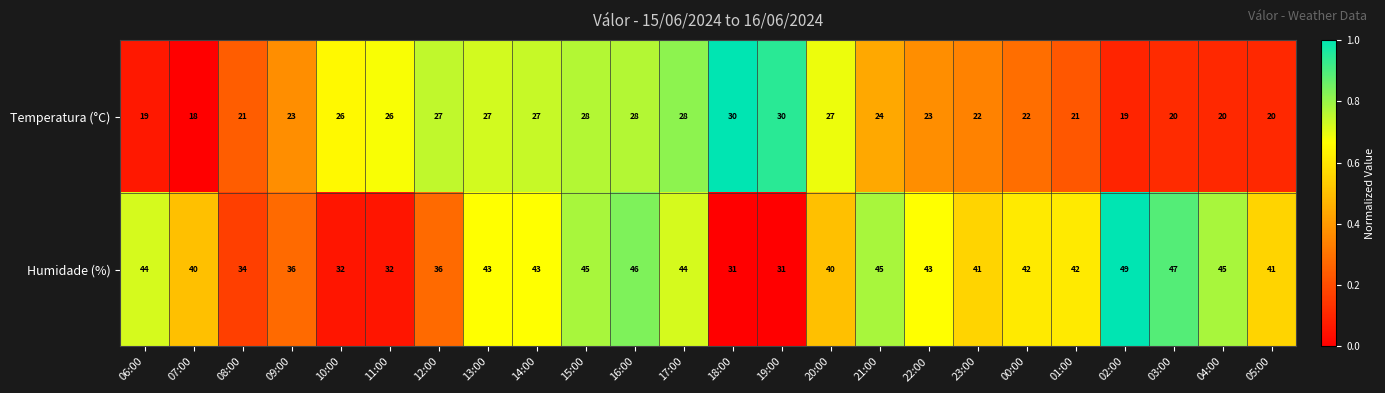

How many series are shown in this chart?

2